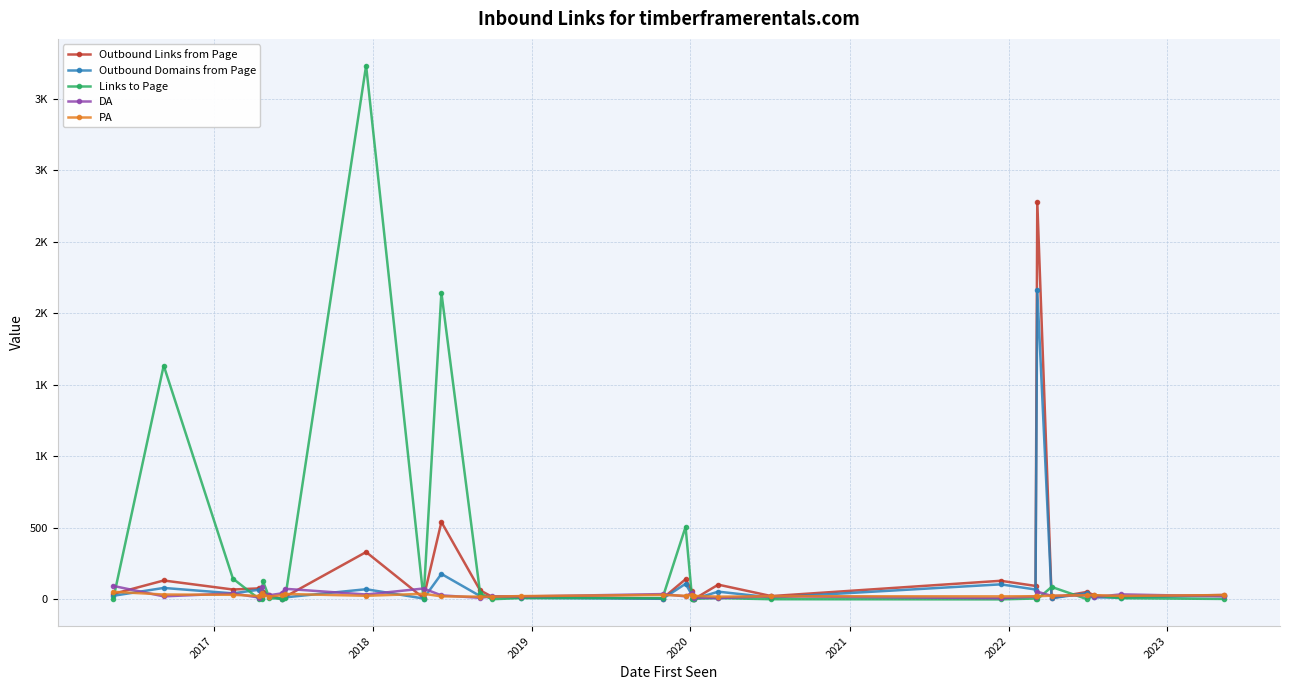

What is the greatest value displayed?

3733